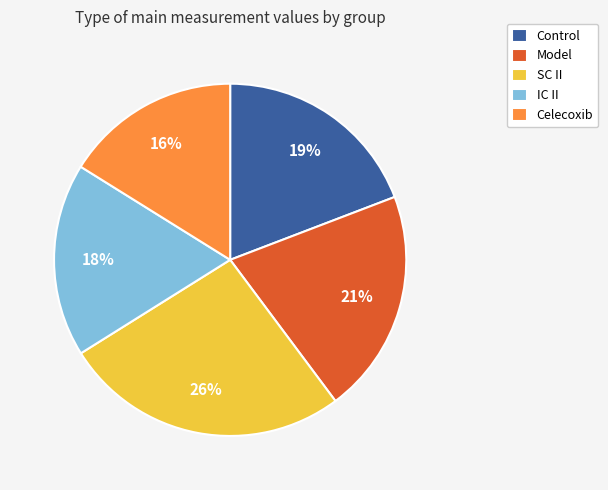

Is there any slice that represents more than half of the pie?

No